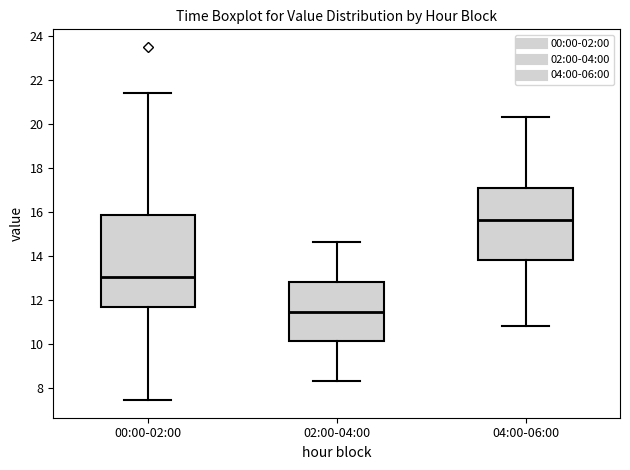

Which box has the lowest median line?

02:00-04:00